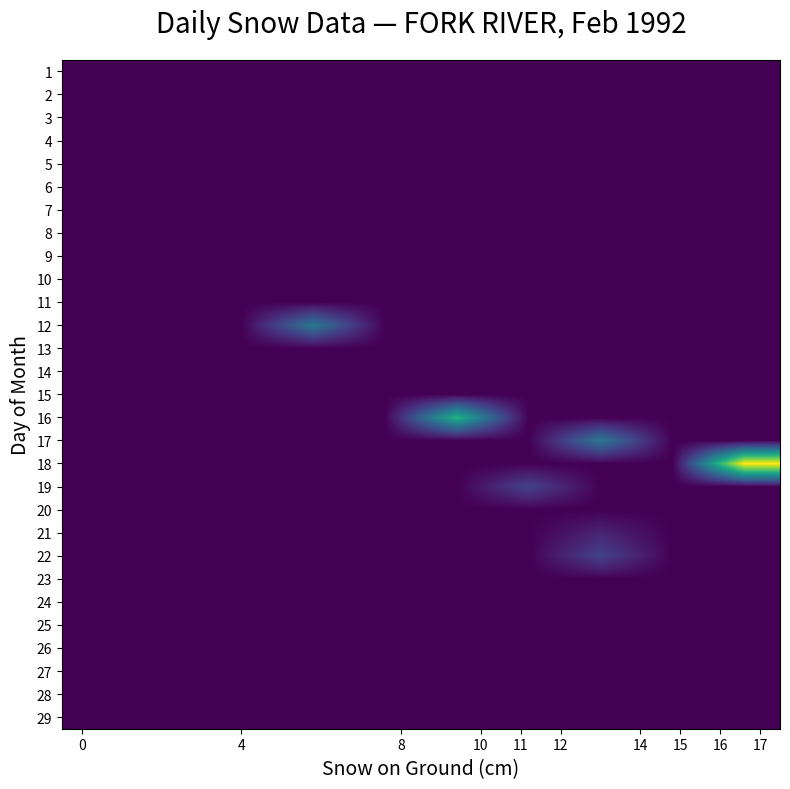

At which category is the sum across all series the highest?

17